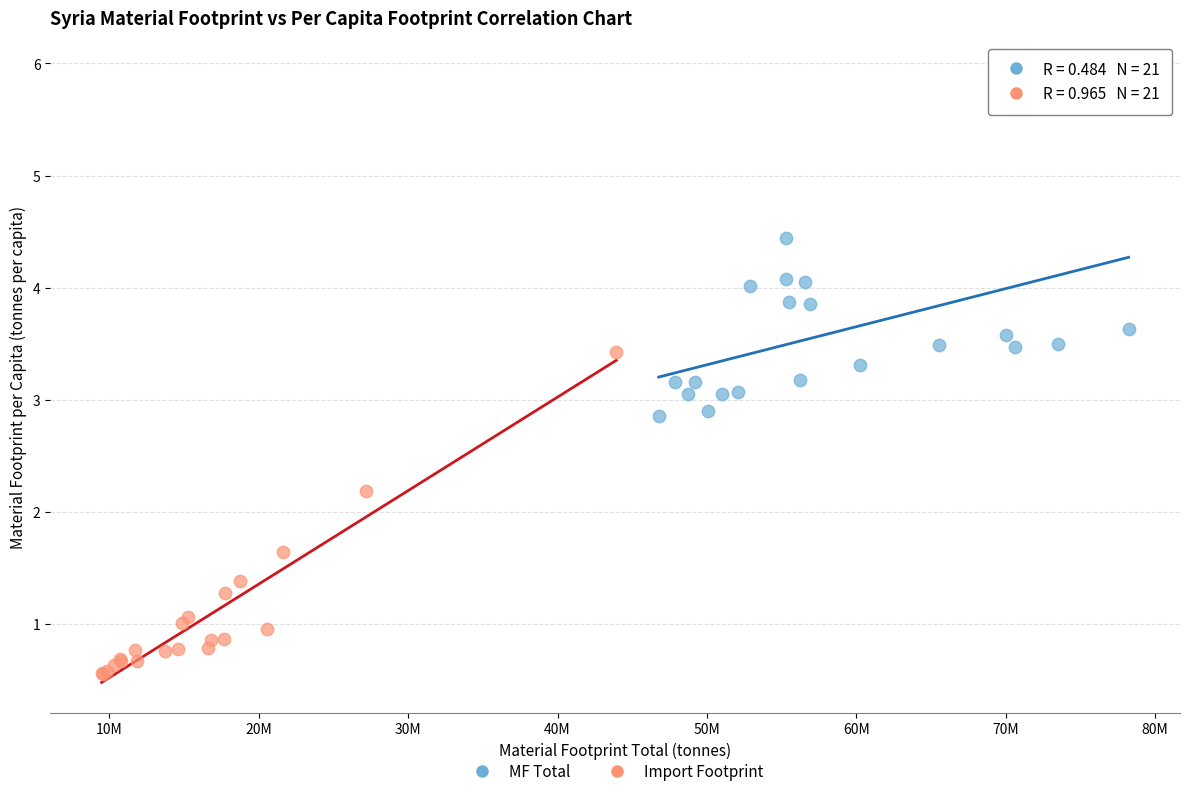

Which series contains the lowest Y value?

Import Footprint